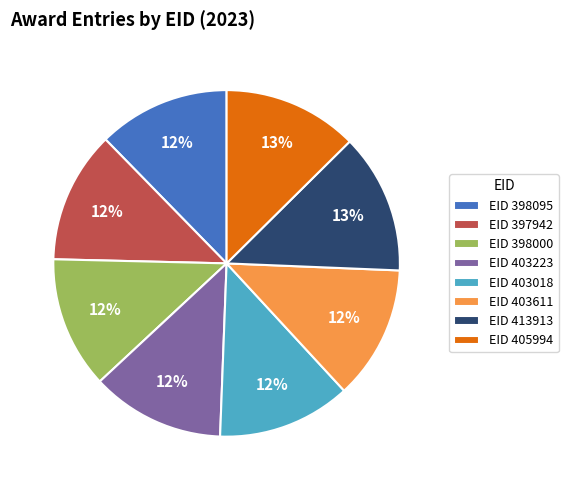

To the nearest percent, what is the combined percentage of EID 413913 and EID 403611?

26%